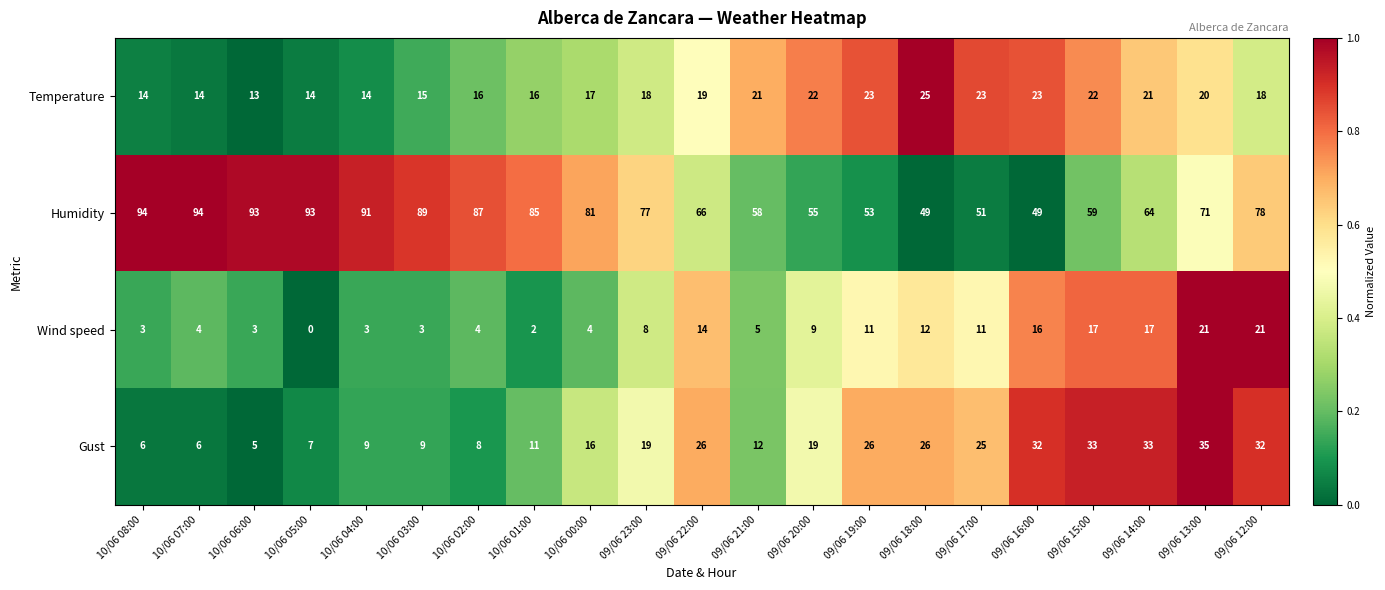

What is the difference between the maximum and second lowest values in the Wind speed series?

19